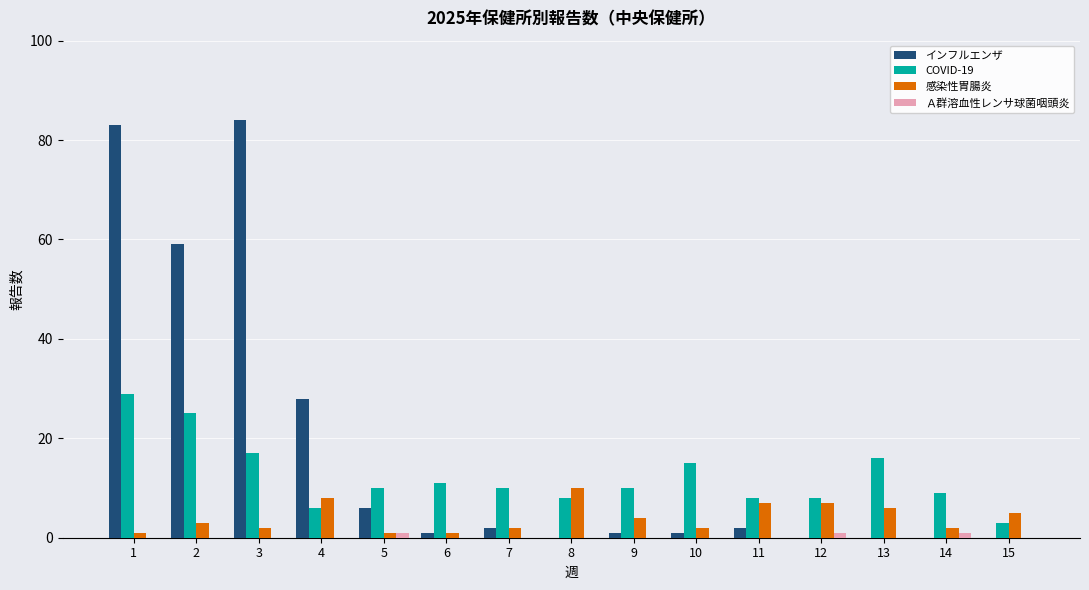

Reading left to right, what are all the values shown in this chart?

インフルエンザ: 1=83	2=59	3=84	4=28	5=6	6=1	7=2	8=0	9=1	10=1	11=2	12=0	13=0	14=0	15=0
COVID-19: 1=29	2=25	3=17	4=6	5=10	6=11	7=10	8=8	9=10	10=15	11=8	12=8	13=16	14=9	15=3
感染性胃腸炎: 1=1	2=3	3=2	4=8	5=1	6=1	7=2	8=10	9=4	10=2	11=7	12=7	13=6	14=2	15=5
Ａ群溶血性レンサ球菌咽頭炎: 1=0	2=0	3=0	4=0	5=1	6=0	7=0	8=0	9=0	10=0	11=0	12=1	13=0	14=1	15=0